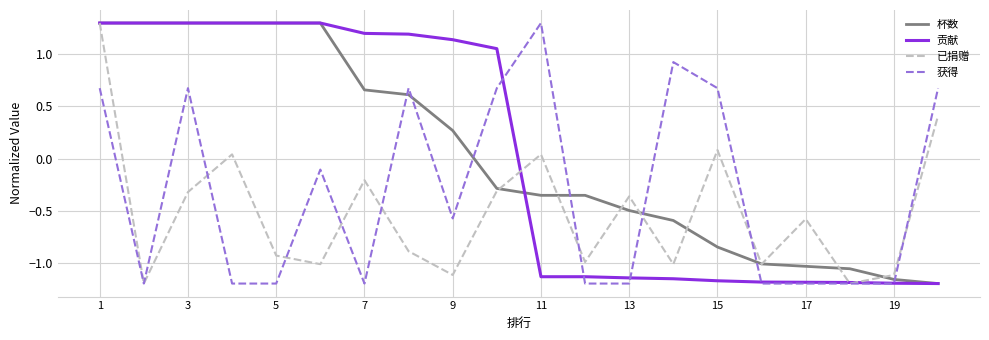

What is the maximum value for 贡献?

1.3